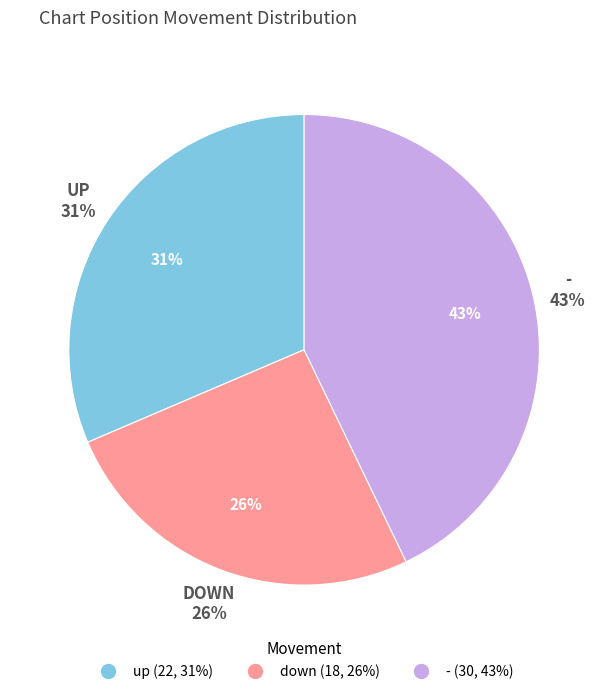

To the nearest percent, what is the average slice percentage?

33%